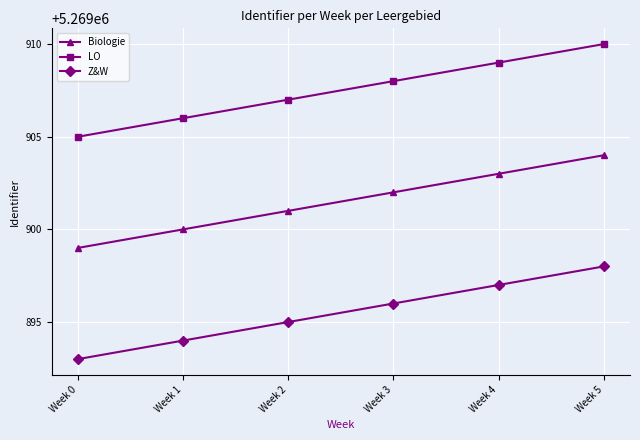

What is the difference between the maximum and second lowest values in the Biologie series?

4